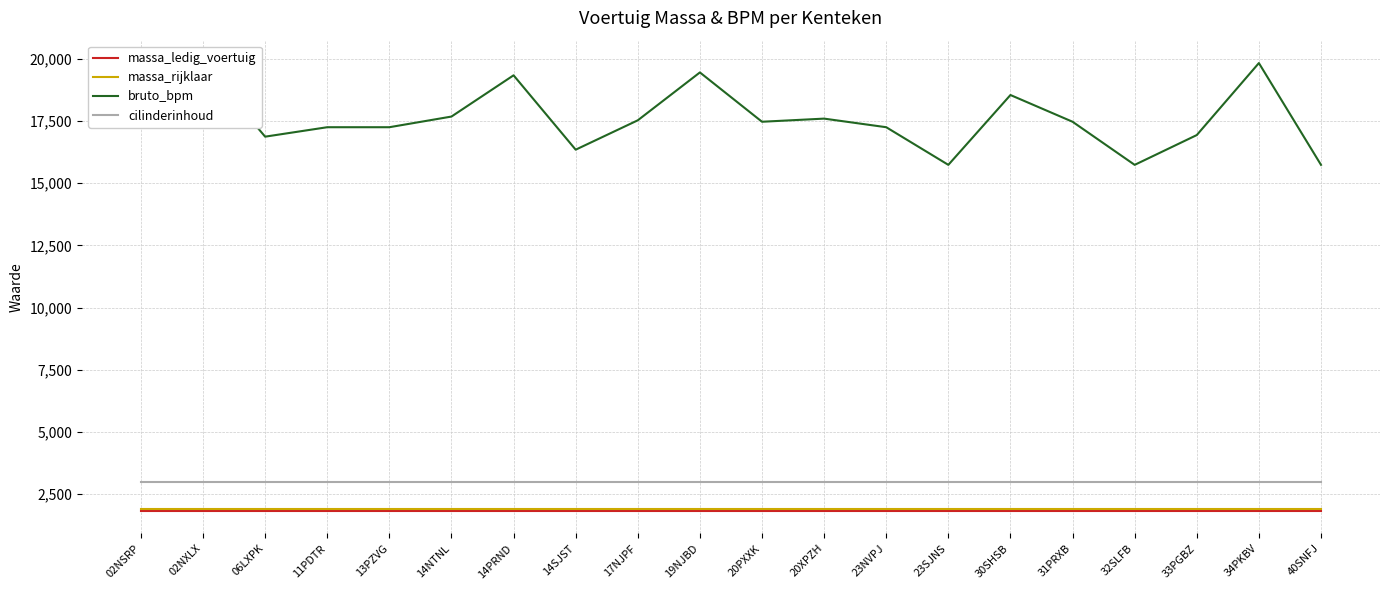

List the labels in order of bruto_bpm value, smallest first.

23SJNS, 32SLFB, 40SNFJ, 14SJST, 06LXPK, 33PGBZ, 11PDTR, 13PZVG, 23NVPJ, 20PXXK, 31PRXB, 17NJPF, 20XPZH, 14NTNL, 30SHSB, 02NSRP, 14PRND, 19NJBD, 02NXLX, 34PKBV